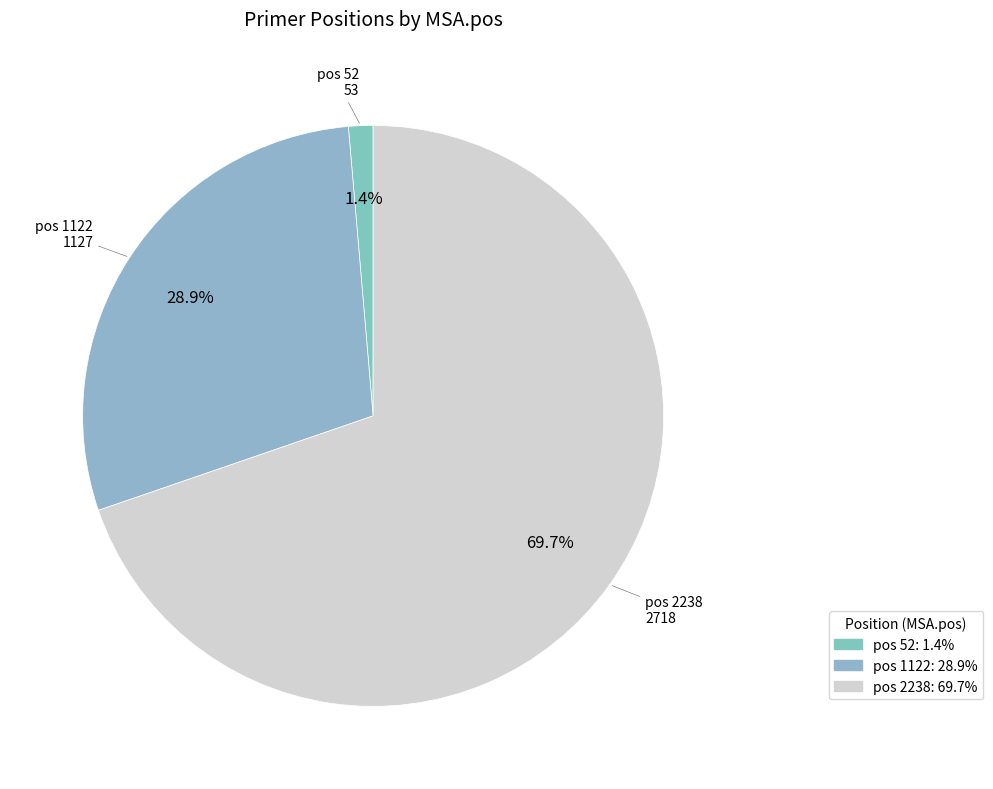

Is there a majority slice in this chart?

Yes